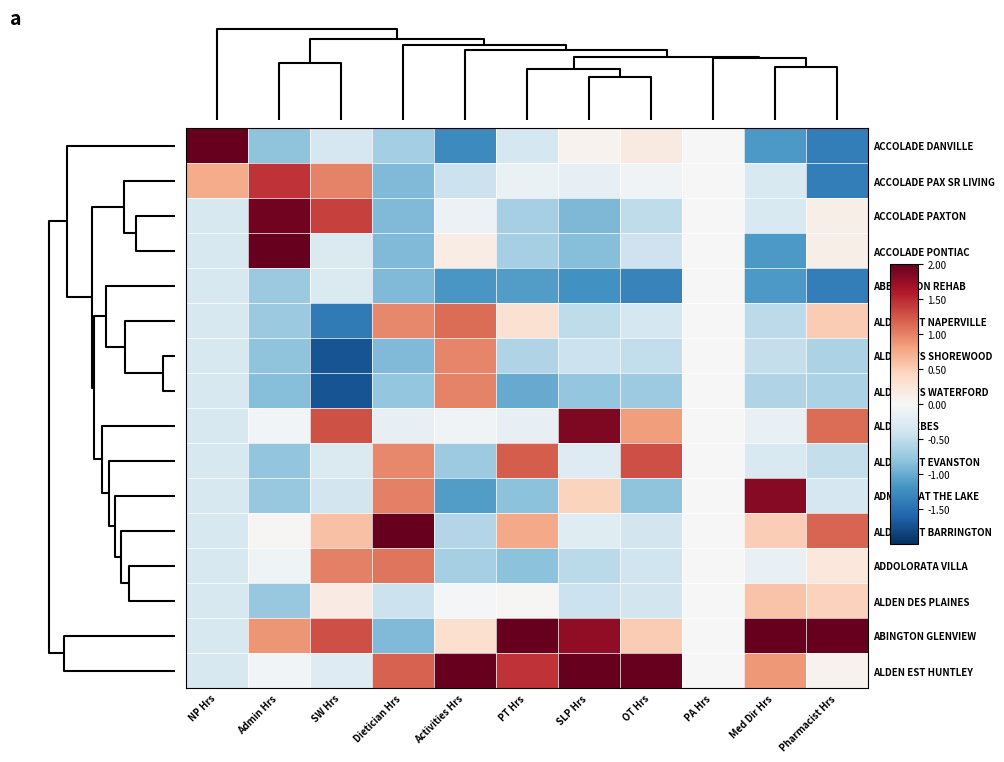

Reading left to right, extract all data points from this chart.

ACCOLADE DANVILLE: NP Hrs=3.7	Admin Hrs=-0.8	SW Hrs=-0.3	Dietician Hrs=-0.7	Activities Hrs=-1.3	PT Hrs=-0.3	SLP Hrs=0.1	OT Hrs=0.2	PA Hrs=0.0	Med Dir Hrs=-1.1	Pharmacist Hrs=-1.4
ACCOLADE PAX SR LIVING: NP Hrs=0.7	Admin Hrs=1.4	SW Hrs=1.0	Dietician Hrs=-0.9	Activities Hrs=-0.4	PT Hrs=-0.1	SLP Hrs=-0.2	OT Hrs=-0.1	PA Hrs=0.0	Med Dir Hrs=-0.3	Pharmacist Hrs=-1.4
ACCOLADE PAXTON: NP Hrs=-0.3	Admin Hrs=1.9	SW Hrs=1.4	Dietician Hrs=-0.9	Activities Hrs=-0.1	PT Hrs=-0.7	SLP Hrs=-0.9	OT Hrs=-0.5	PA Hrs=0.0	Med Dir Hrs=-0.3	Pharmacist Hrs=0.1
ACCOLADE PONTIAC: NP Hrs=-0.3	Admin Hrs=2.1	SW Hrs=-0.3	Dietician Hrs=-0.9	Activities Hrs=0.1	PT Hrs=-0.7	SLP Hrs=-0.8	OT Hrs=-0.4	PA Hrs=0.0	Med Dir Hrs=-1.1	Pharmacist Hrs=0.1
ABBINGTON REHAB: NP Hrs=-0.3	Admin Hrs=-0.7	SW Hrs=-0.3	Dietician Hrs=-0.9	Activities Hrs=-1.2	PT Hrs=-1.1	SLP Hrs=-1.2	OT Hrs=-1.3	PA Hrs=0.0	Med Dir Hrs=-1.1	Pharmacist Hrs=-1.4
ALDEN EST NAPERVILLE: NP Hrs=-0.3	Admin Hrs=-0.7	SW Hrs=-1.4	Dietician Hrs=1.0	Activities Hrs=1.1	PT Hrs=0.3	SLP Hrs=-0.5	OT Hrs=-0.4	PA Hrs=0.0	Med Dir Hrs=-0.5	Pharmacist Hrs=0.5
ALDEN CTS SHOREWOOD: NP Hrs=-0.3	Admin Hrs=-0.8	SW Hrs=-1.7	Dietician Hrs=-0.9	Activities Hrs=1.0	PT Hrs=-0.6	SLP Hrs=-0.4	OT Hrs=-0.5	PA Hrs=0.0	Med Dir Hrs=-0.5	Pharmacist Hrs=-0.6
ALDEN CTS WATERFORD: NP Hrs=-0.3	Admin Hrs=-0.8	SW Hrs=-1.7	Dietician Hrs=-0.8	Activities Hrs=1.0	PT Hrs=-1.0	SLP Hrs=-0.8	OT Hrs=-0.7	PA Hrs=0.0	Med Dir Hrs=-0.6	Pharmacist Hrs=-0.6
ALDEN DEBES: NP Hrs=-0.3	Admin Hrs=-0.0	SW Hrs=1.3	Dietician Hrs=-0.2	Activities Hrs=-0.1	PT Hrs=-0.2	SLP Hrs=1.9	OT Hrs=0.8	PA Hrs=0.0	Med Dir Hrs=-0.1	Pharmacist Hrs=1.1
ALDEN EST EVANSTON: NP Hrs=-0.3	Admin Hrs=-0.8	SW Hrs=-0.3	Dietician Hrs=1.0	Activities Hrs=-0.7	PT Hrs=1.2	SLP Hrs=-0.3	OT Hrs=1.3	PA Hrs=0.0	Med Dir Hrs=-0.3	Pharmacist Hrs=-0.5
ADMIRAL AT THE LAKE: NP Hrs=-0.3	Admin Hrs=-0.8	SW Hrs=-0.4	Dietician Hrs=1.0	Activities Hrs=-1.1	PT Hrs=-0.8	SLP Hrs=0.4	OT Hrs=-0.8	PA Hrs=0.0	Med Dir Hrs=1.8	Pharmacist Hrs=-0.3
ALDEN EST BARRINGTON: NP Hrs=-0.3	Admin Hrs=0.0	SW Hrs=0.6	Dietician Hrs=2.2	Activities Hrs=-0.6	PT Hrs=0.8	SLP Hrs=-0.2	OT Hrs=-0.4	PA Hrs=0.0	Med Dir Hrs=0.5	Pharmacist Hrs=1.2
ADDOLORATA VILLA: NP Hrs=-0.3	Admin Hrs=-0.1	SW Hrs=1.0	Dietician Hrs=1.1	Activities Hrs=-0.7	PT Hrs=-0.8	SLP Hrs=-0.5	OT Hrs=-0.4	PA Hrs=0.0	Med Dir Hrs=-0.1	Pharmacist Hrs=0.2
ALDEN DES PLAINES: NP Hrs=-0.3	Admin Hrs=-0.8	SW Hrs=0.2	Dietician Hrs=-0.4	Activities Hrs=-0.0	PT Hrs=0.0	SLP Hrs=-0.4	OT Hrs=-0.4	PA Hrs=0.0	Med Dir Hrs=0.6	Pharmacist Hrs=0.5
ABINGTON GLENVIEW: NP Hrs=-0.3	Admin Hrs=0.9	SW Hrs=1.3	Dietician Hrs=-0.9	Activities Hrs=0.3	PT Hrs=2.6	SLP Hrs=1.8	OT Hrs=0.5	PA Hrs=0.0	Med Dir Hrs=2.5	Pharmacist Hrs=2.5
ALDEN EST HUNTLEY: NP Hrs=-0.3	Admin Hrs=-0.1	SW Hrs=-0.3	Dietician Hrs=1.2	Activities Hrs=2.6	PT Hrs=1.5	SLP Hrs=2.1	OT Hrs=3.0	PA Hrs=0.0	Med Dir Hrs=0.9	Pharmacist Hrs=0.1